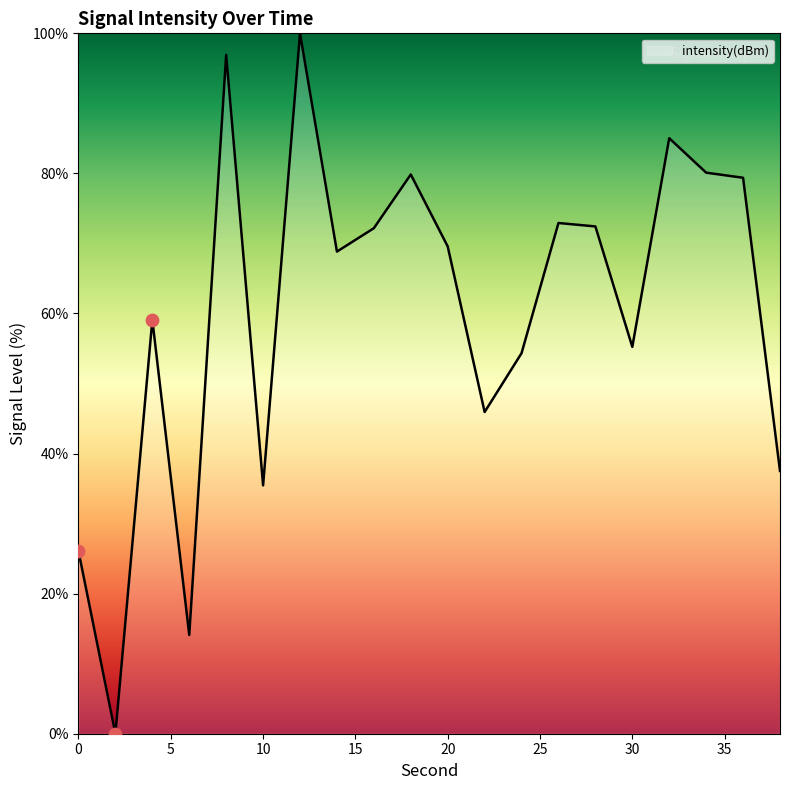

What is the difference between the maximum and minimum values?

100.0